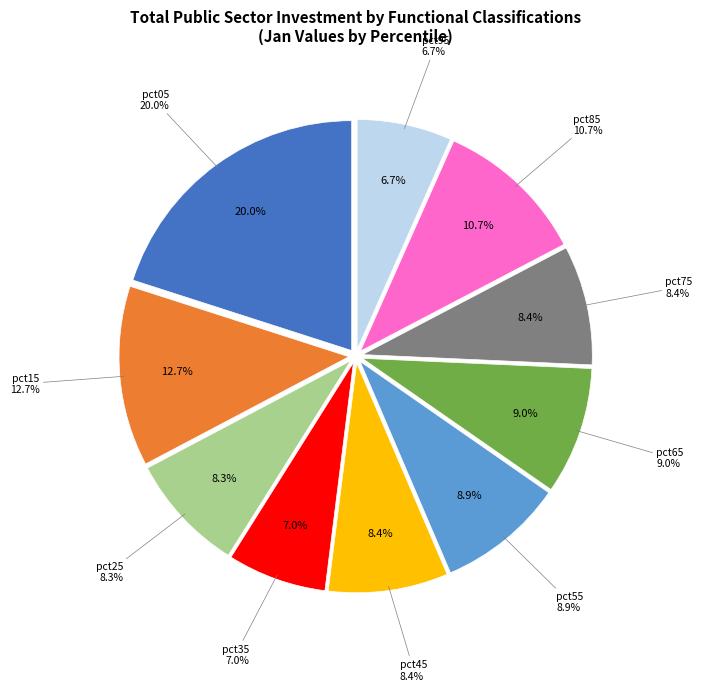

Which slice is the largest?

pct05